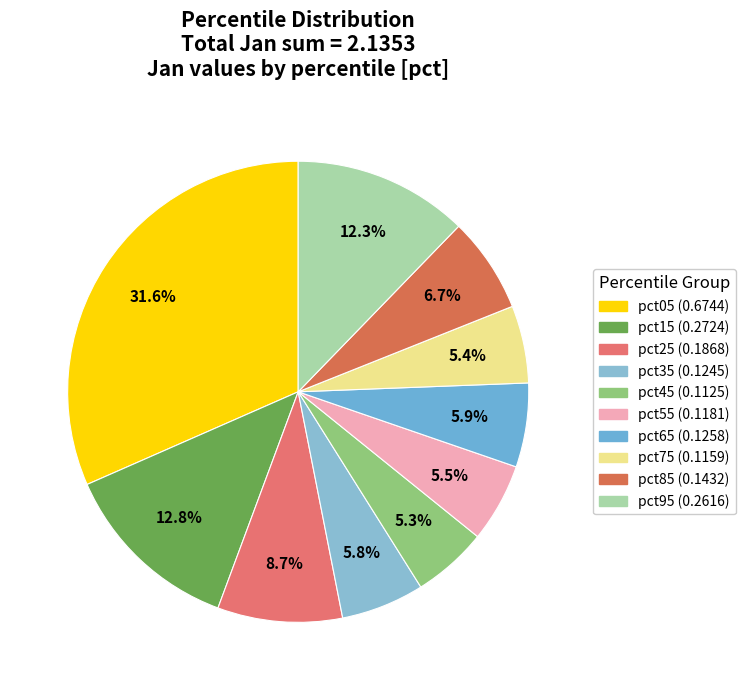

To the nearest percent, what percentage of the pie is pct35?

6%